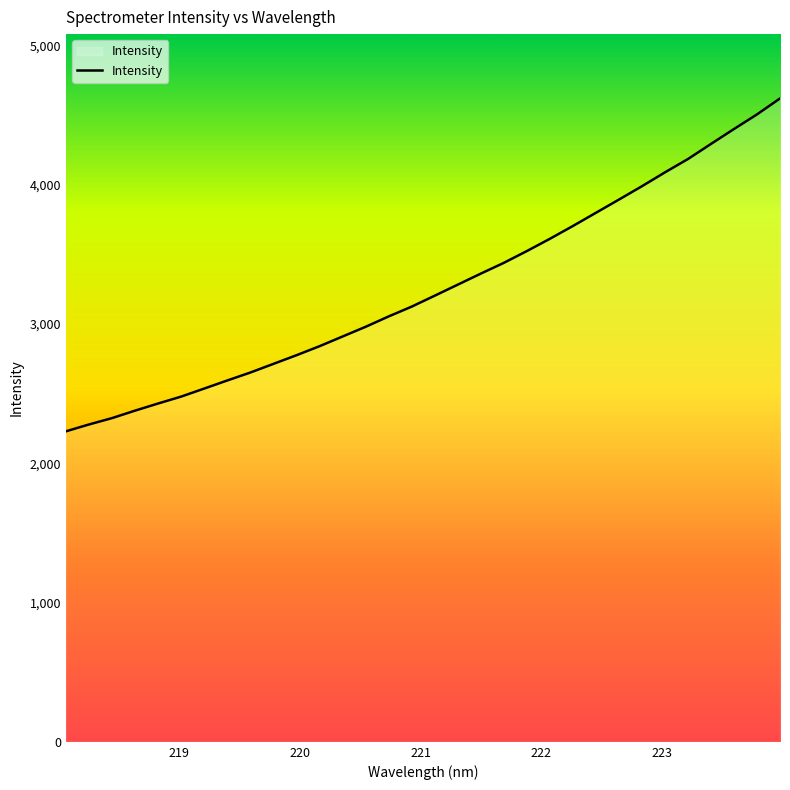

What is the maximum value shown in the chart?

4618.4